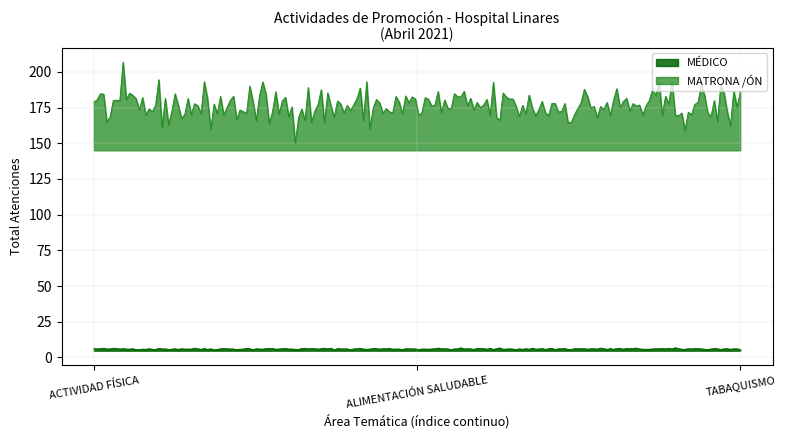

What is the value of the MÉDICO point at the 1st from the left?

6